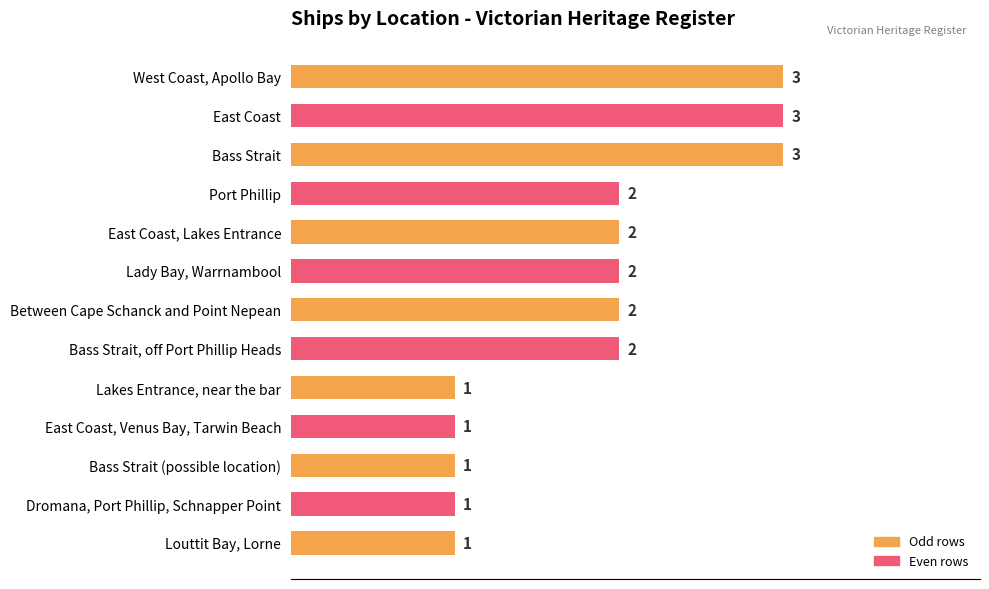

What is the greatest value displayed?

3